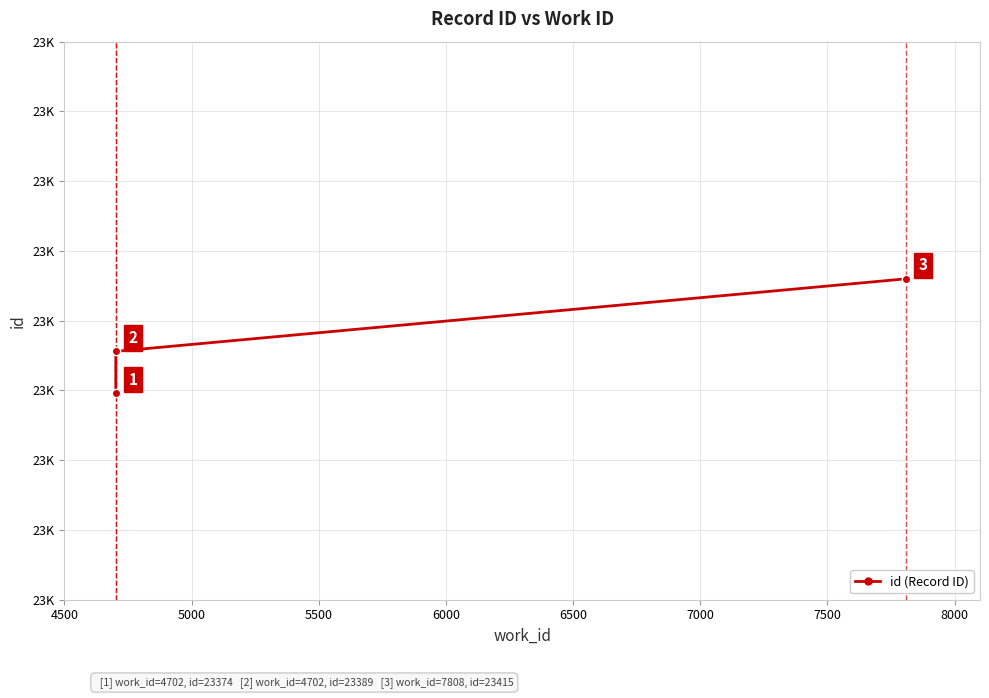

Does the chart display data point markers on the line(s)?

Yes